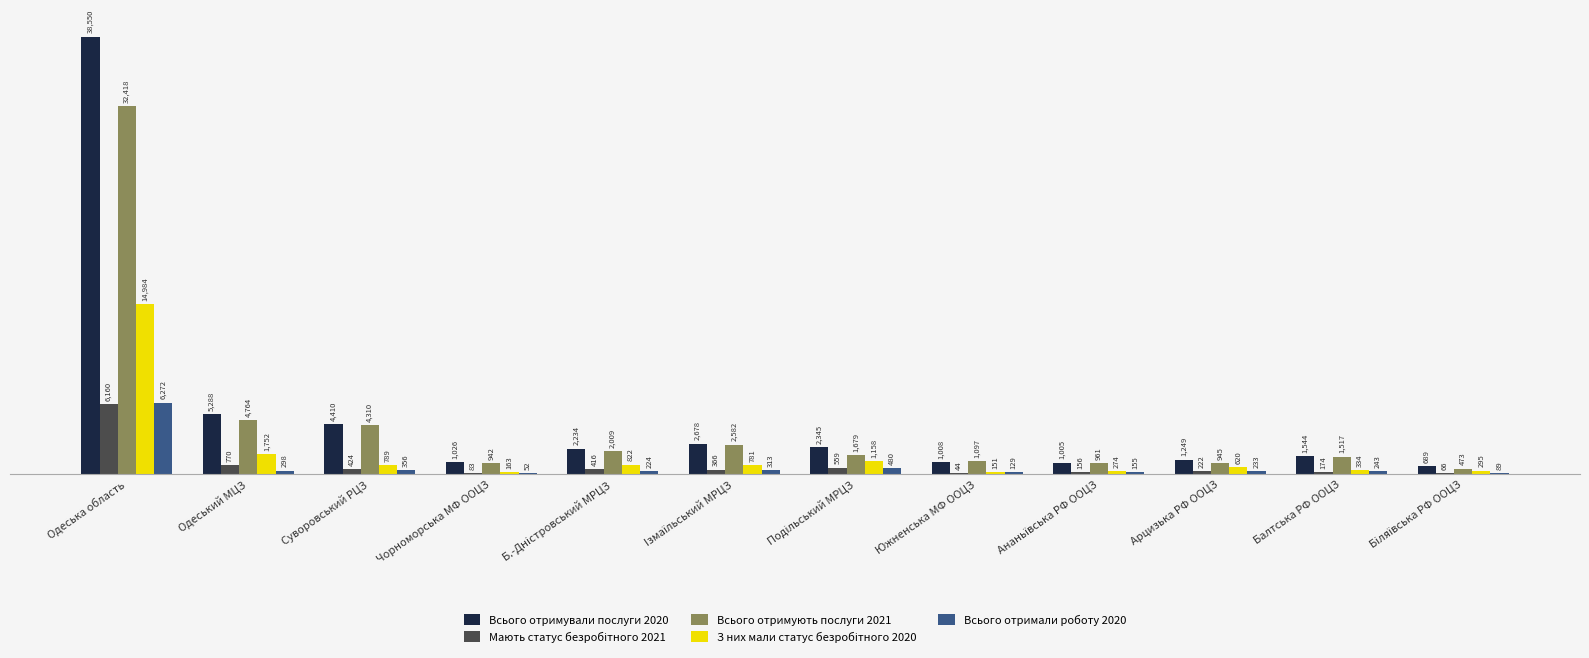

Which series has the largest total across all categories?

Всього отримували послуги 2020